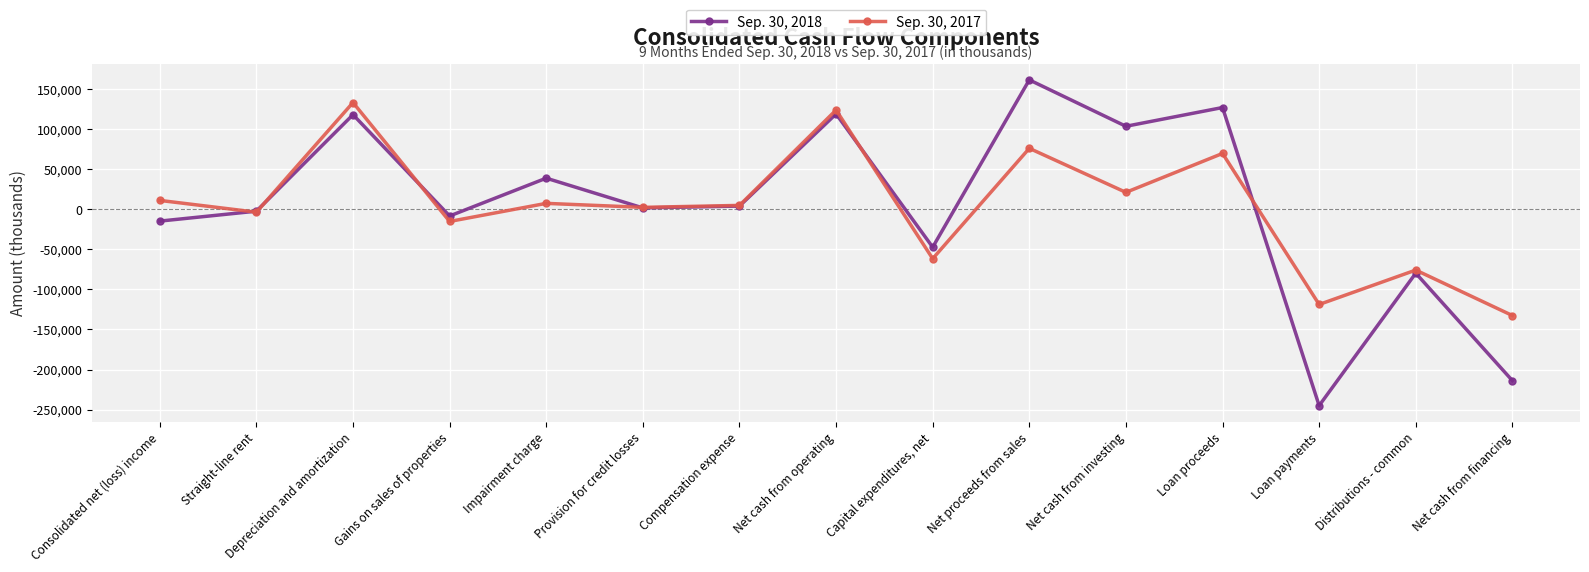

Which label corresponds to the smallest value in the chart?

Loan payments